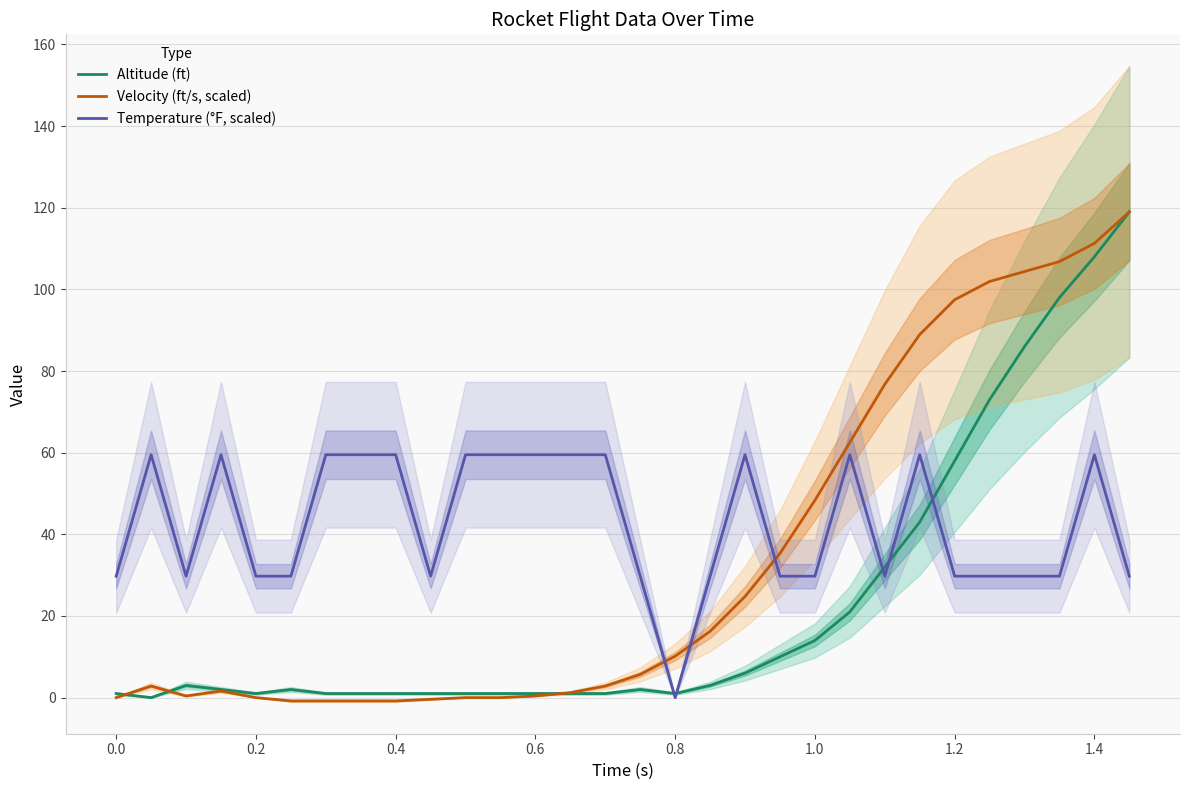

How many positive values does the Velocity (ft/s, scaled) series have?

21